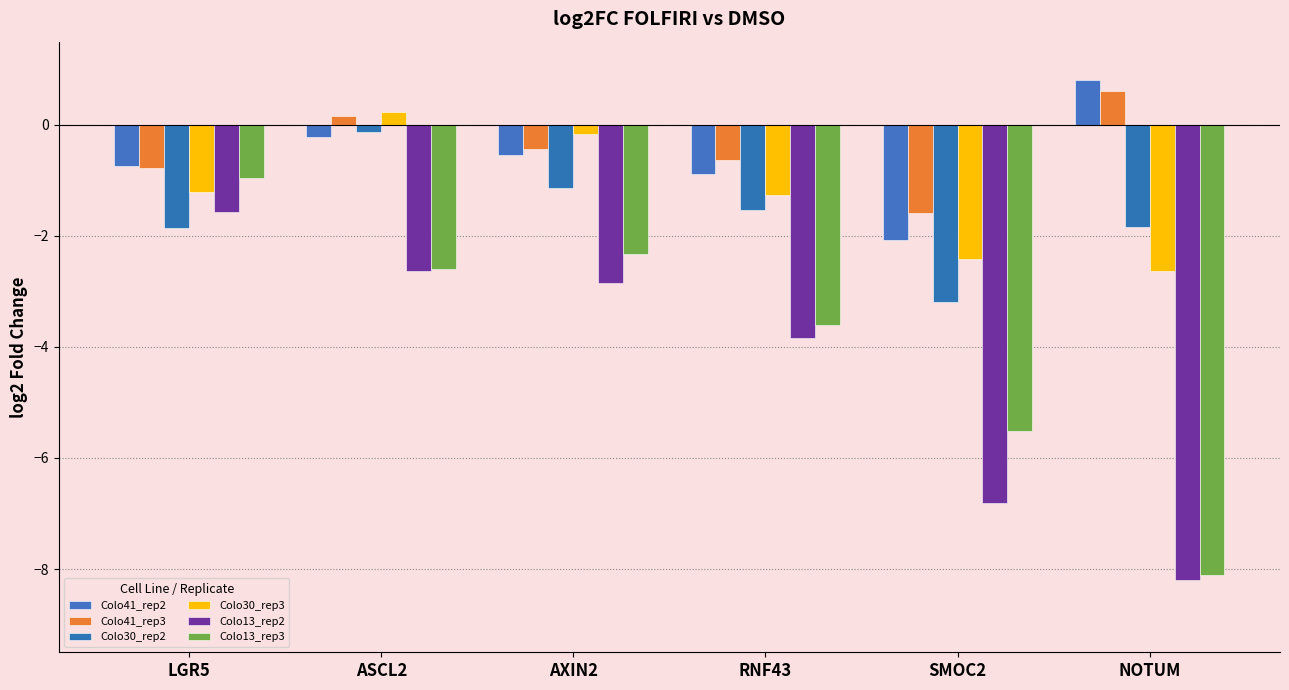

Reading left to right, transcribe all the data shown in this chart.

Colo41_rep2: -0.7	-0.2	-0.5	-0.9	-2.1	0.8
Colo41_rep3: -0.8	0.2	-0.4	-0.6	-1.6	0.6
Colo30_rep2: -1.9	-0.1	-1.1	-1.5	-3.2	-1.8
Colo30_rep3: -1.2	0.2	-0.2	-1.3	-2.4	-2.6
Colo13_rep2: -1.6	-2.6	-2.8	-3.8	-6.8	-8.2
Colo13_rep3: -1.0	-2.6	-2.3	-3.6	-5.5	-8.1